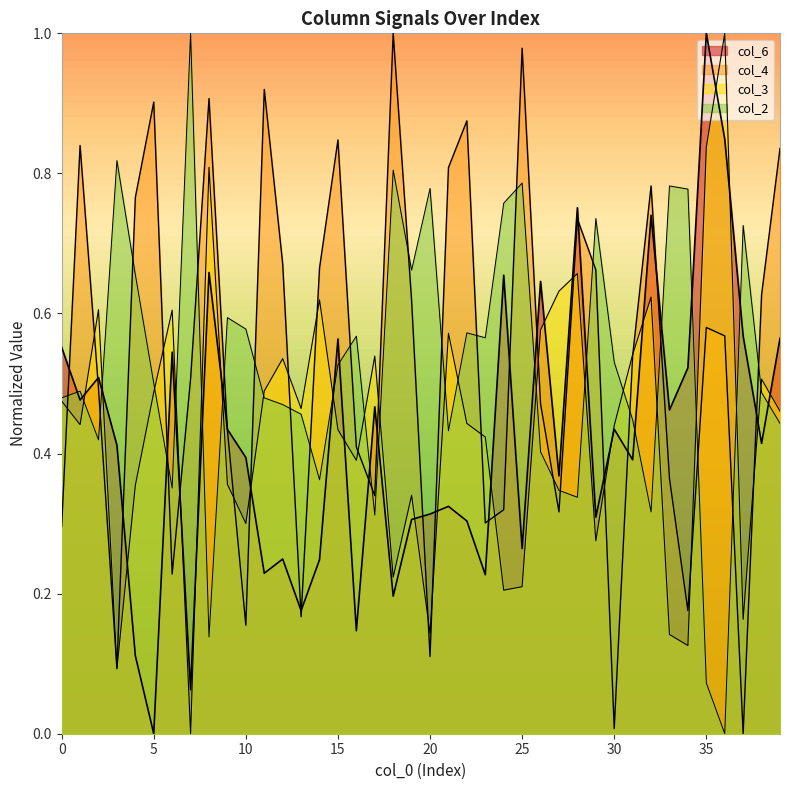

True or false: col_6 has more than 0 interior local peaks.

True